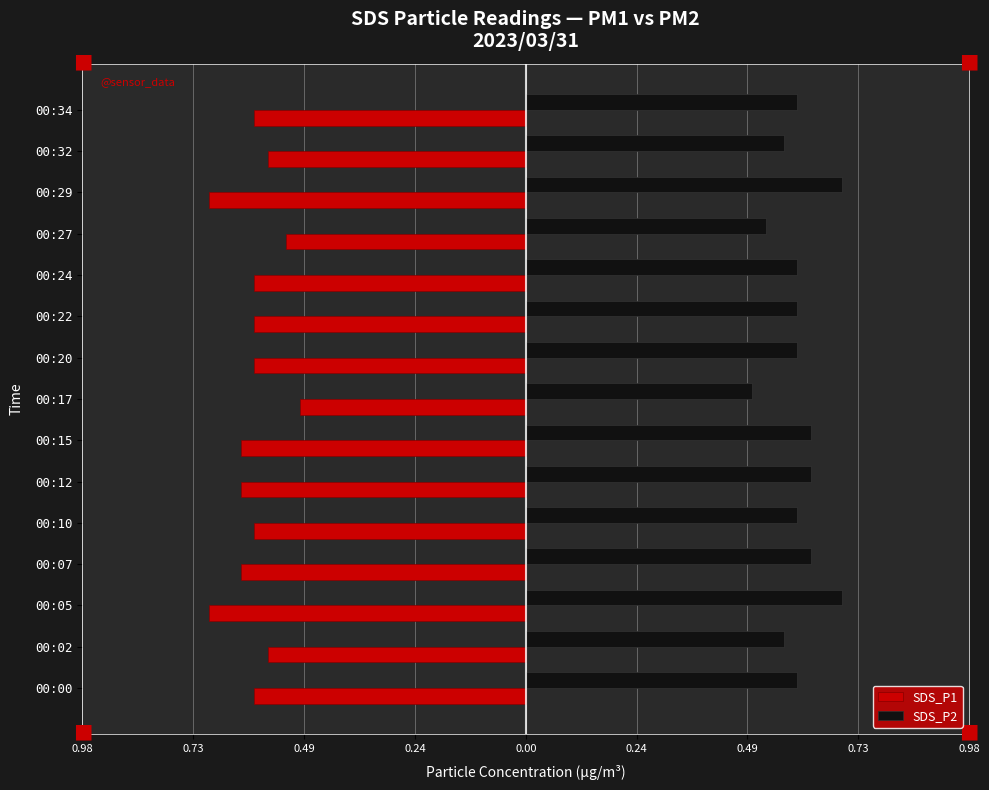

List the series in order of their overall mean, highest first.

SDS_P2, SDS_P1